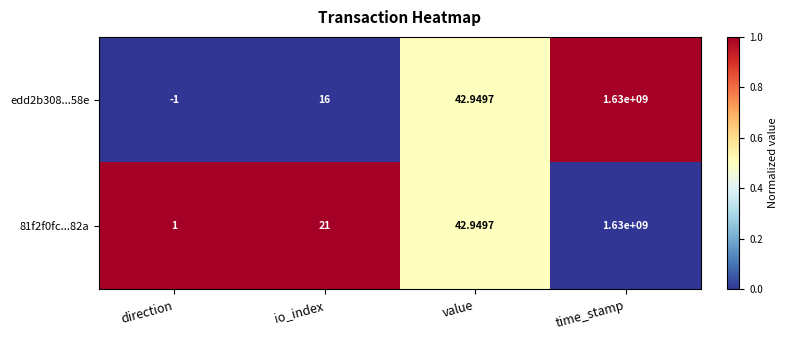

How many categories are shown in the chart?

4